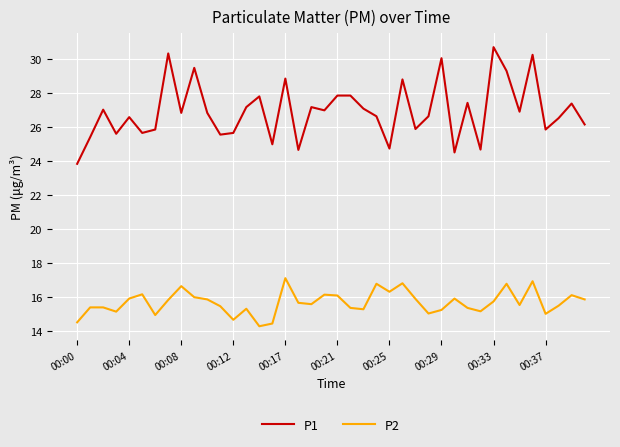

Which series has the largest range (max minus min)?

P1